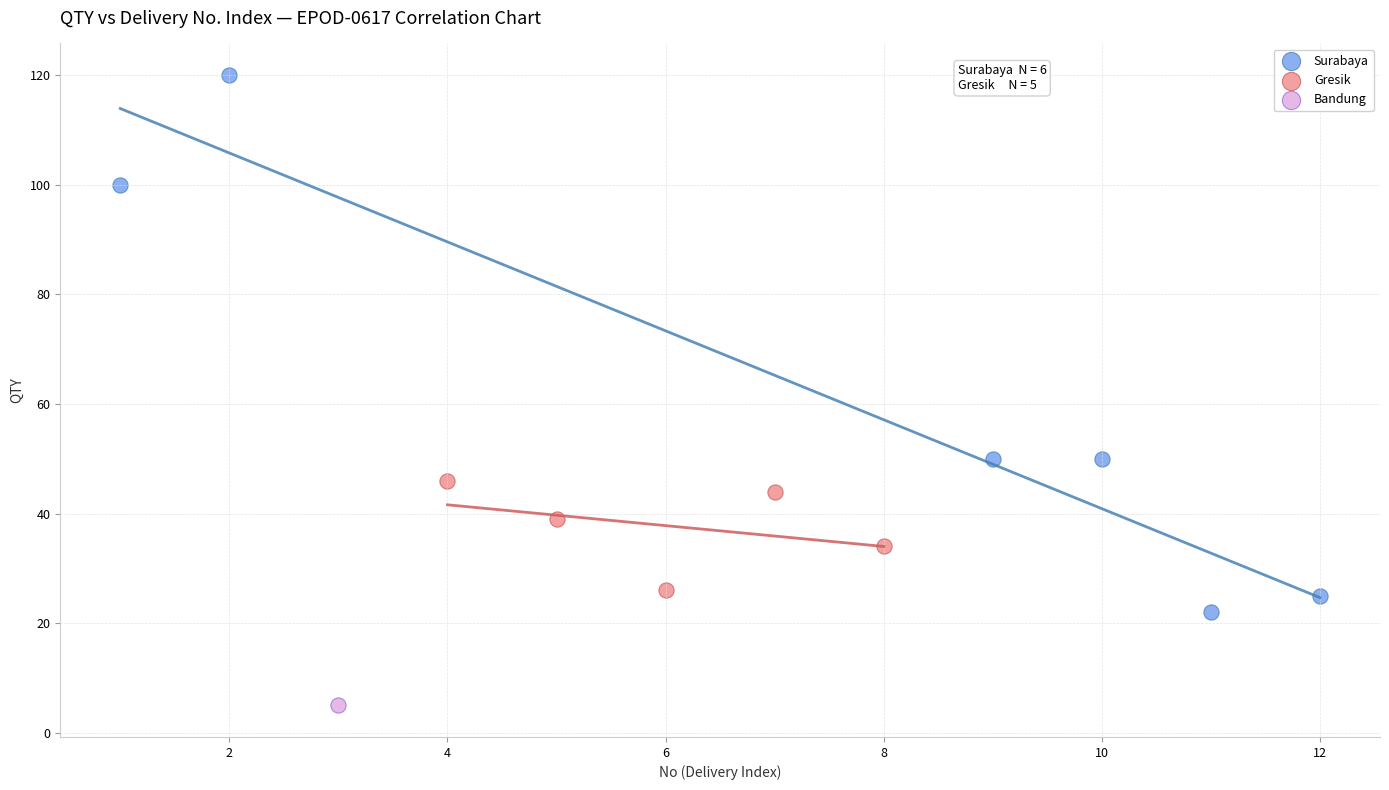

Which series contains the highest Y value?

Surabaya